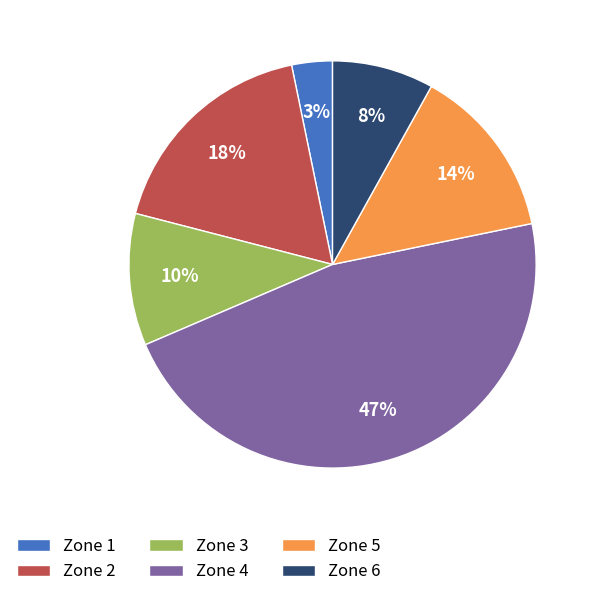

Between Zone 5 and Zone 1, which is larger?

Zone 5